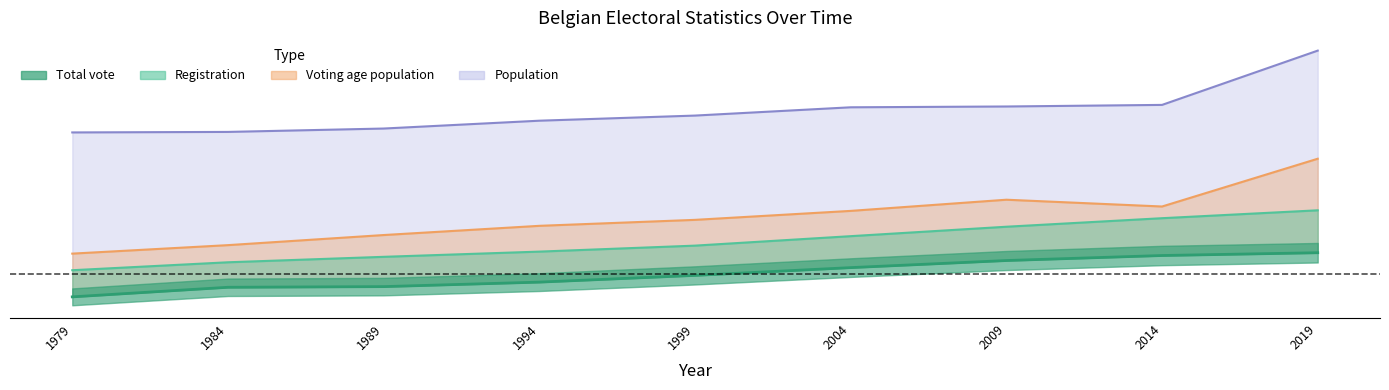

Rank the series at 1979 from highest to lowest value.

Population, Voting age population, Registration, Total vote